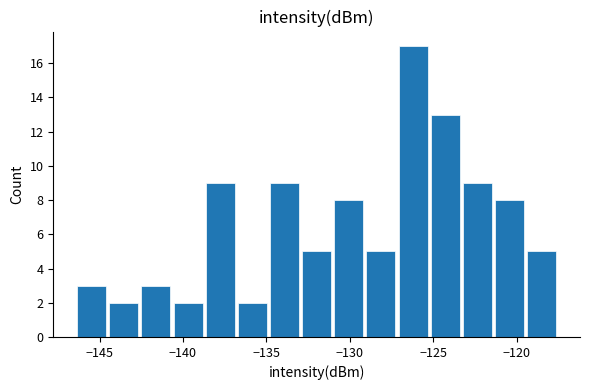

Read against the x-axis, roughly where is the centre of the tallest bar?

-126.0